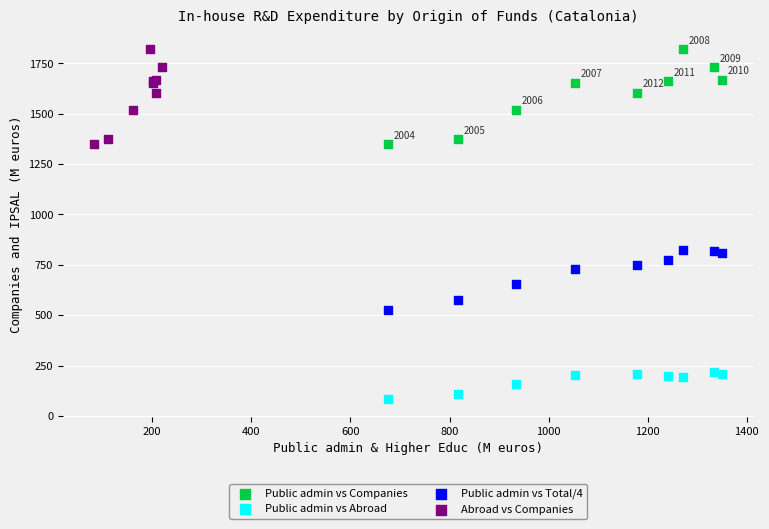

Which series contains the lowest Y value?

Public admin vs Abroad